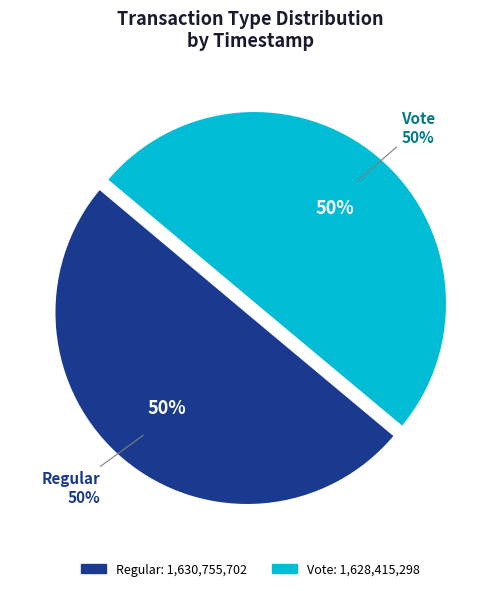

Is the sum of Regular and Vote greater than half?

Yes